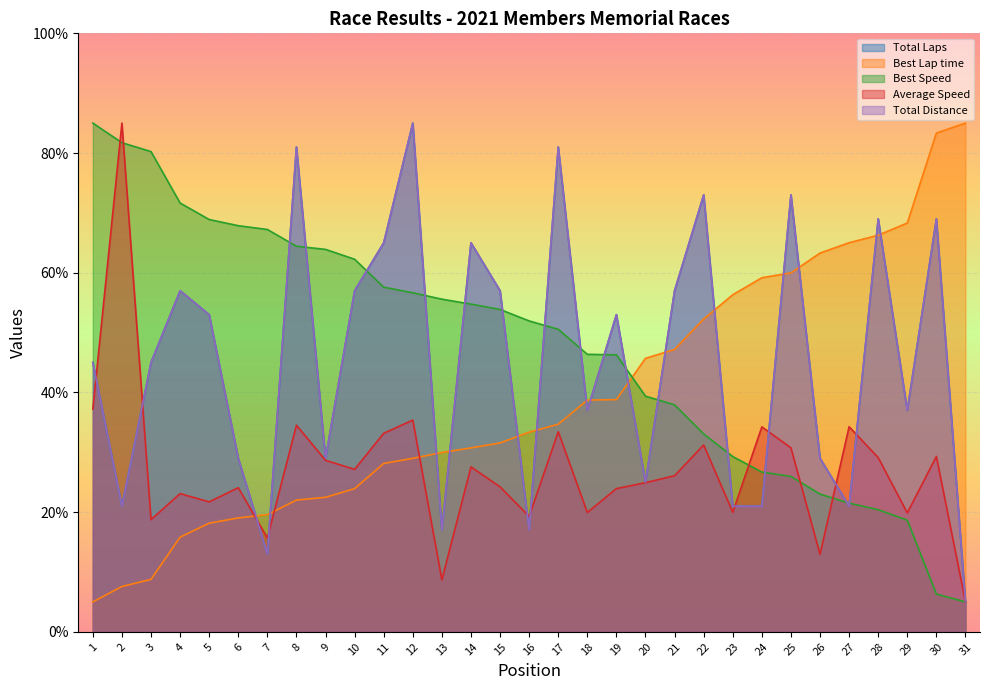

What is the minimum value shown in the chart?

5.0